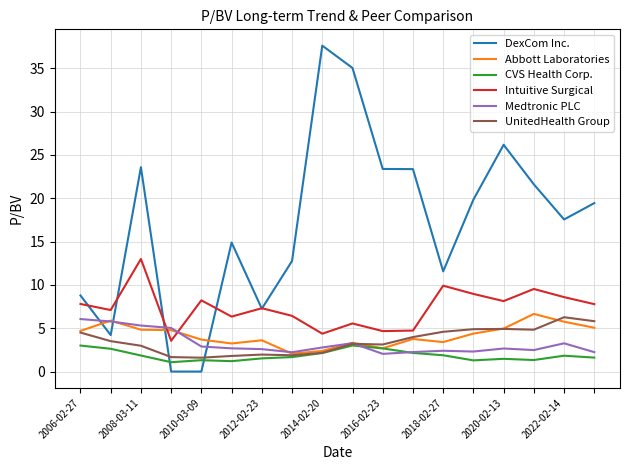

What is the highest value of the UnitedHealth Group series?

6.3